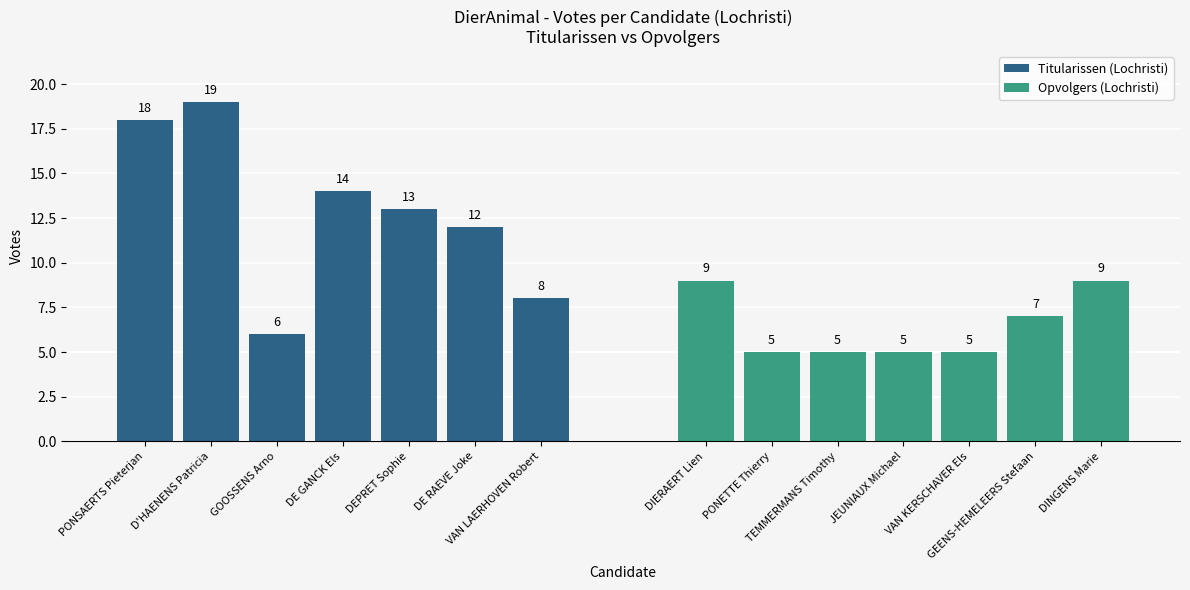

What is the sum of all values?

135